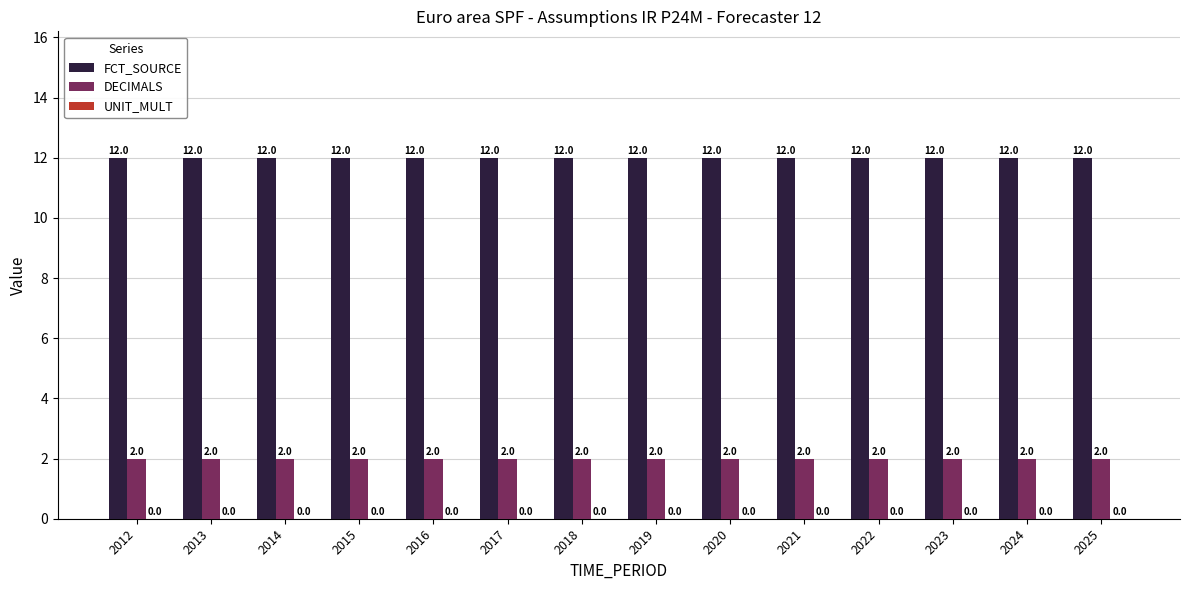

List the series in order of their overall mean, lowest first.

DECIMALS, FCT_SOURCE